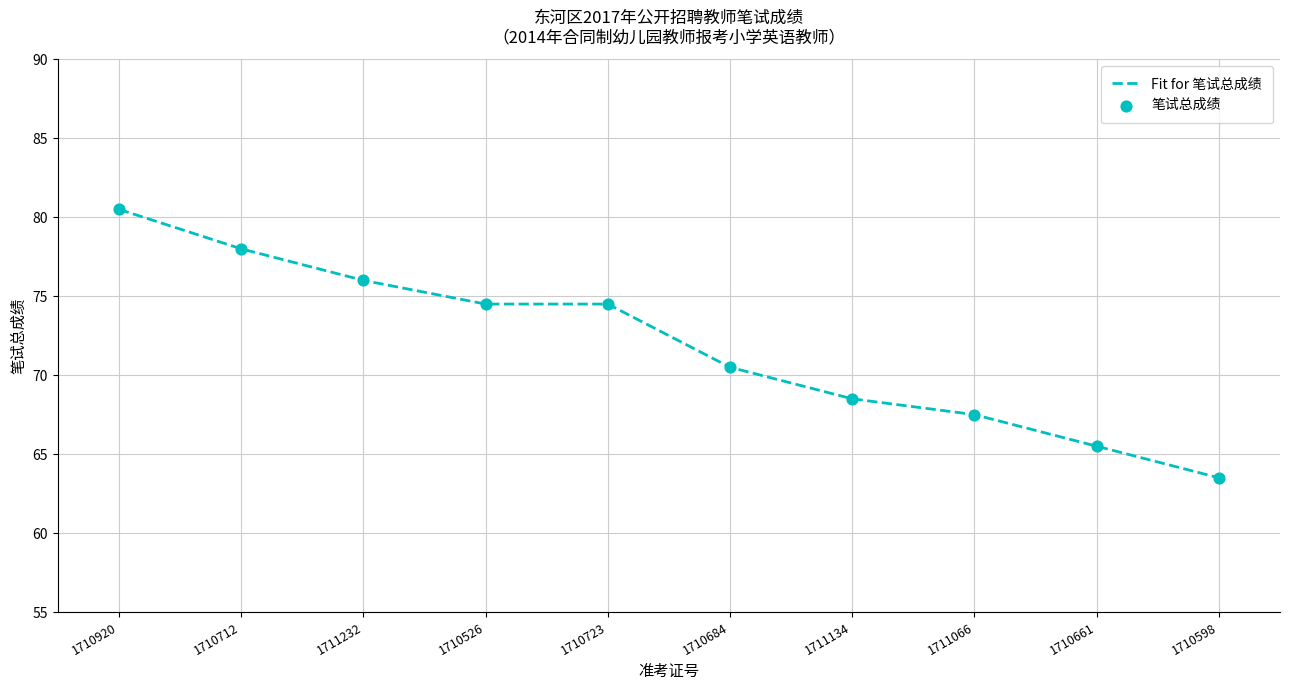

What position from the left is 1710526?

4